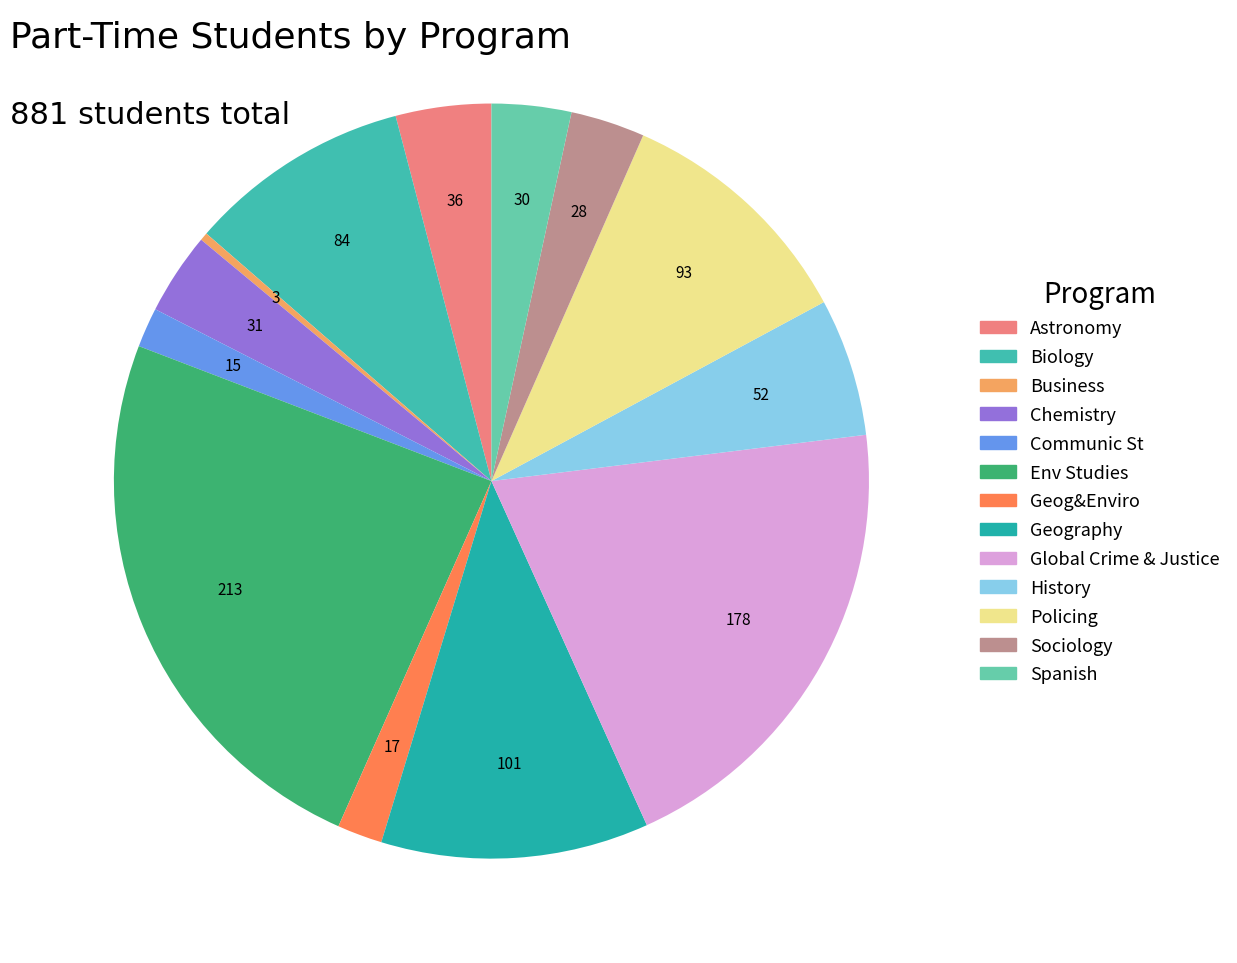

To the nearest percent, what is the difference between the largest and smallest slice percentages?

24%